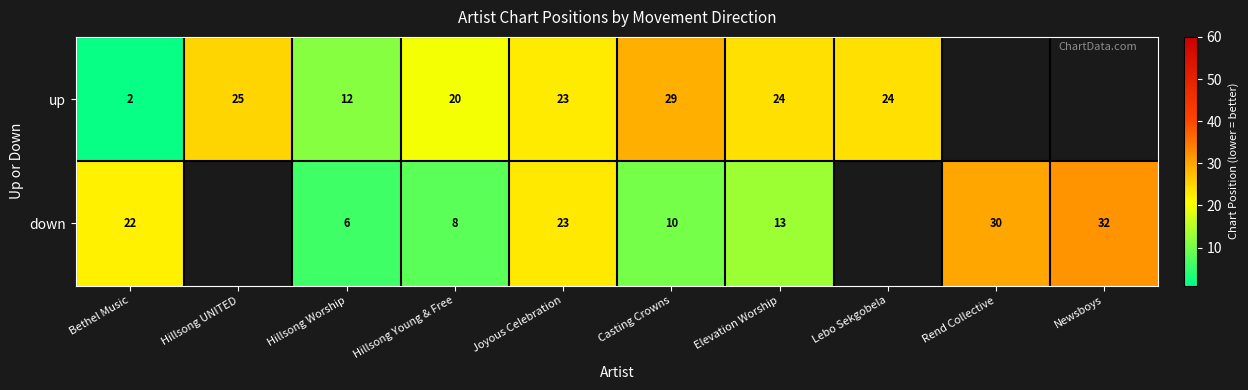

How many distinct data groups are displayed?

2